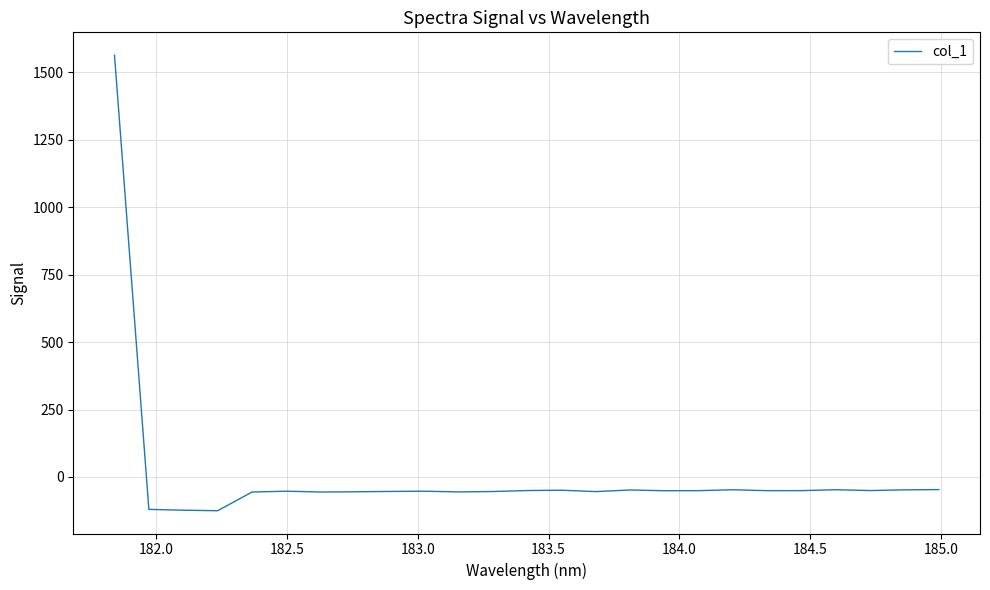

What is the maximum value shown in the chart?

1563.8